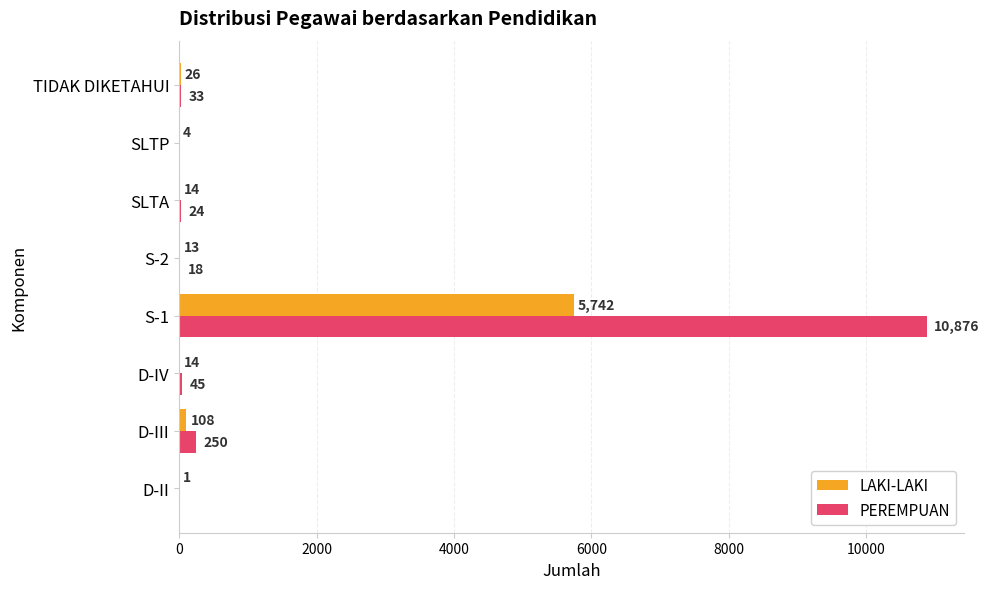

How many distinct data groups are displayed?

2